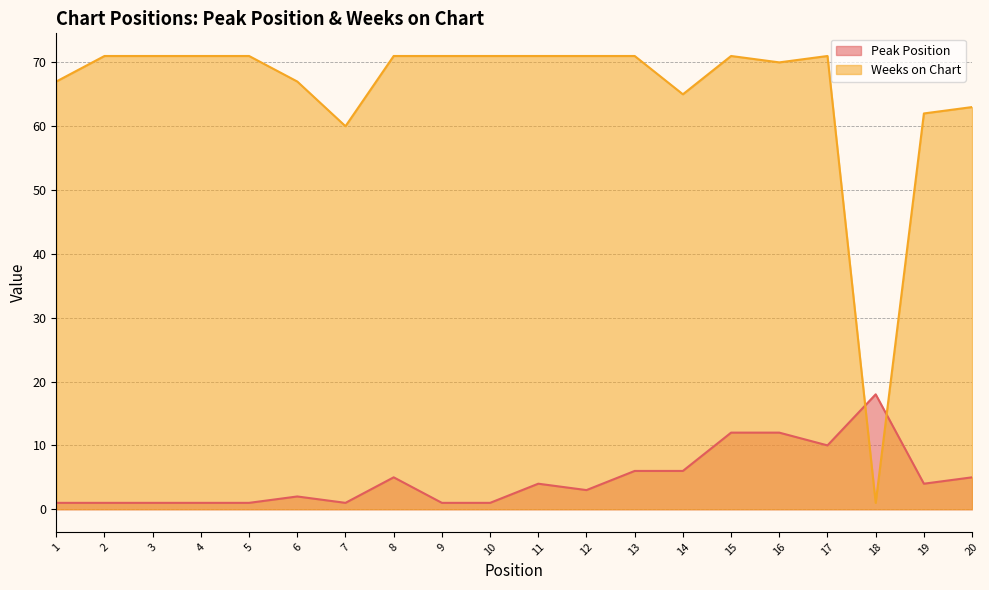

The Weeks on Chart series shows 42 at 13. True or false?

False